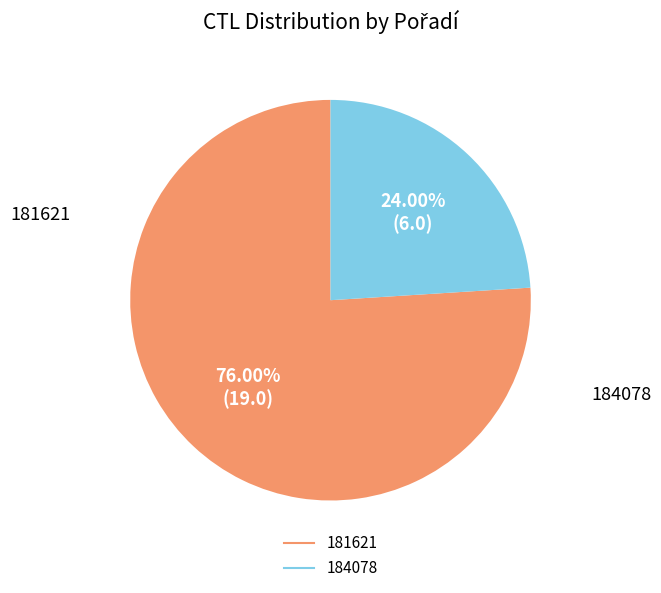

How many slices are in this pie chart?

2